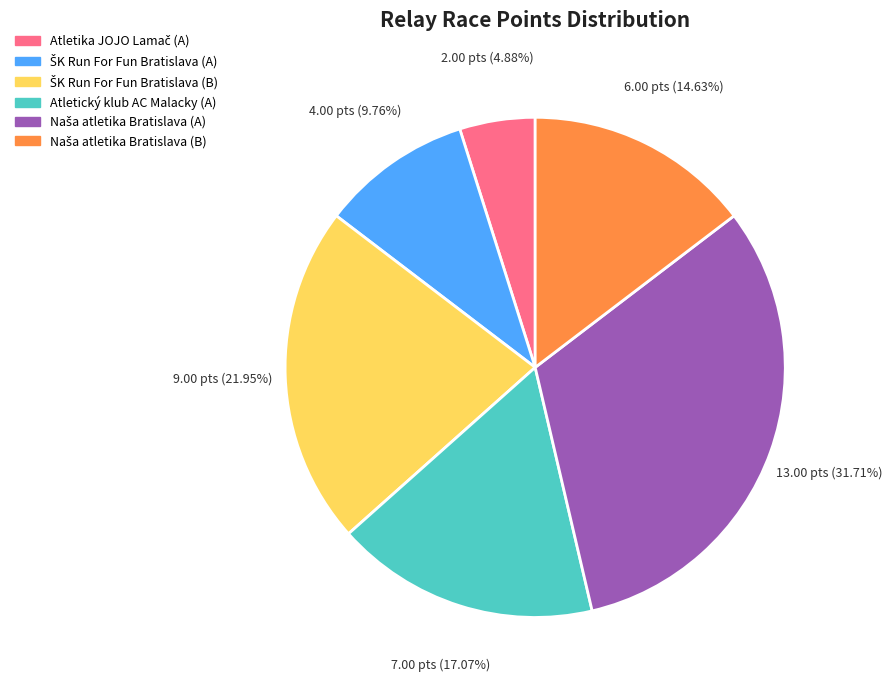

Does any single category account for the majority?

No